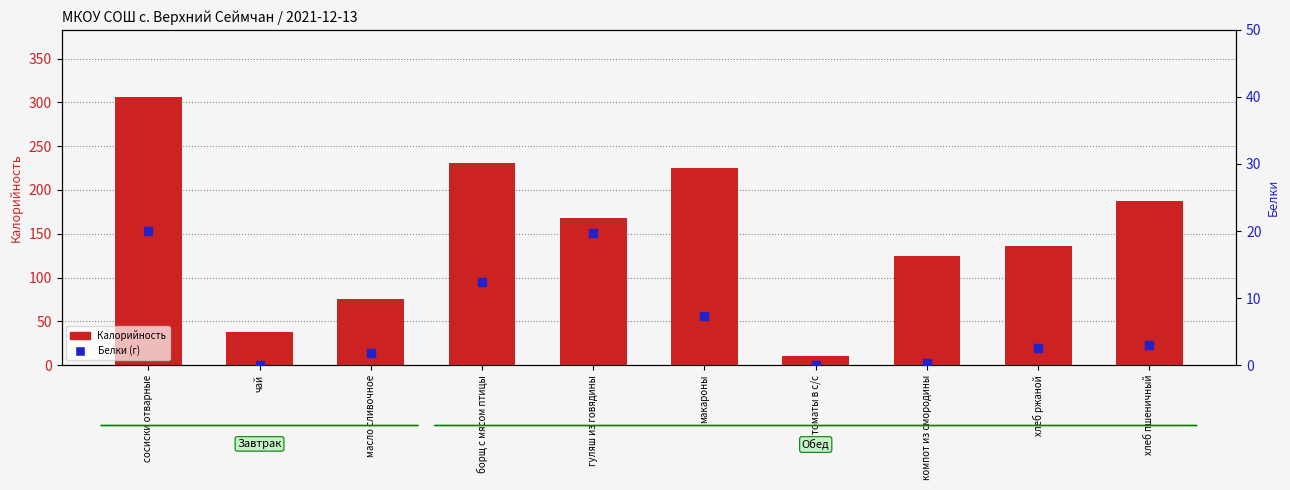

Which series contains the highest Y value?

Калорийность